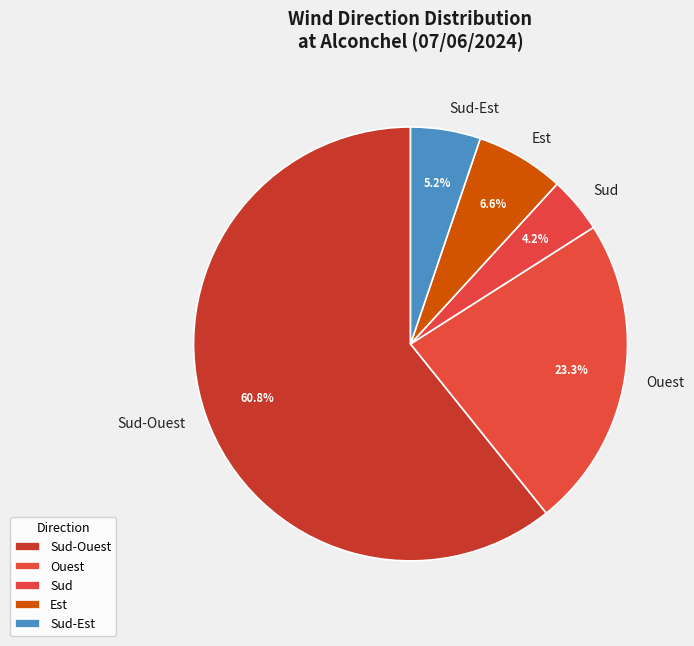

Between Ouest and Est, which is larger?

Ouest